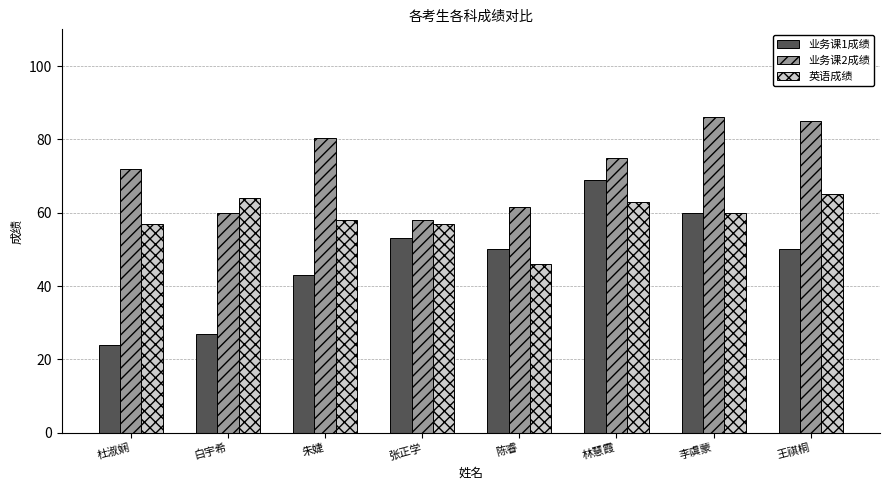

What is the difference between the maximum and minimum values in the 业务课2成绩 series?

28.0